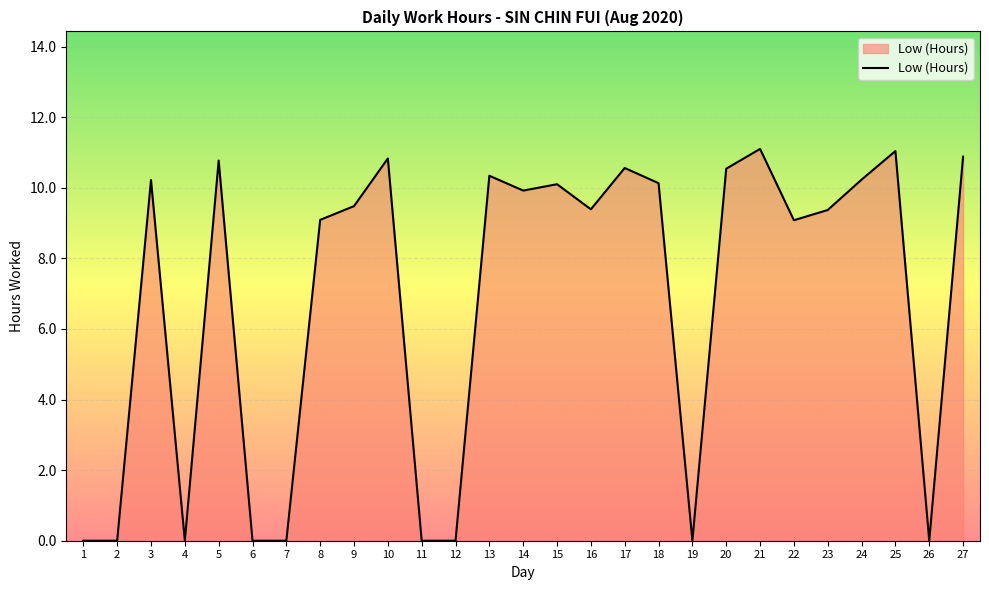

Does the chart have visible grid lines?

Yes